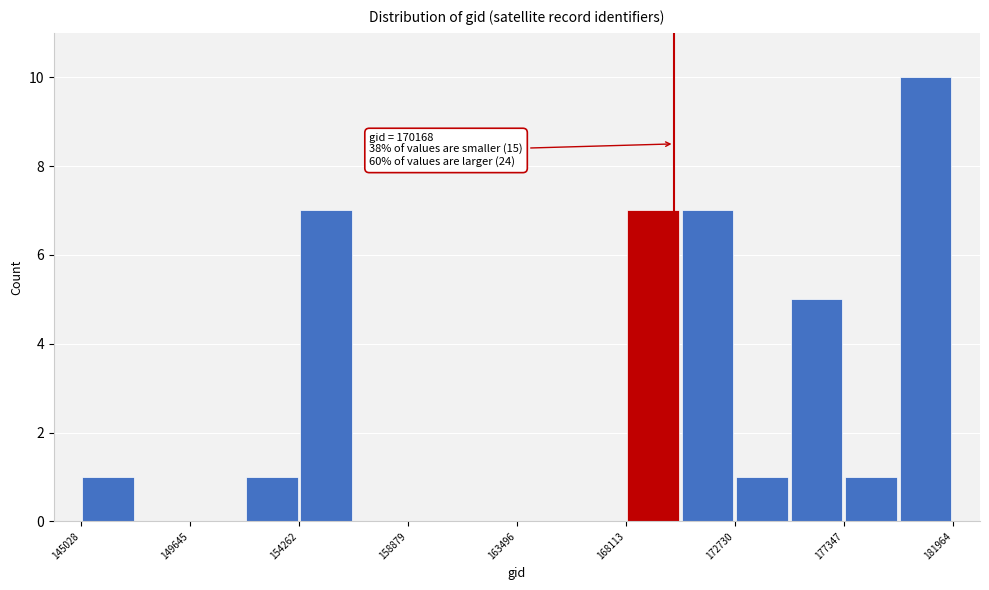

Over which range of the x-axis is the bar tallest?

179500 to 182000